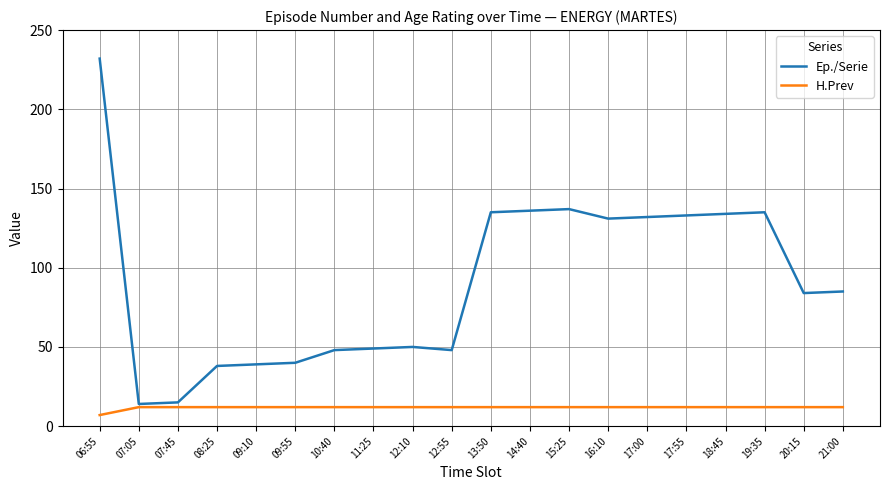

The Ep./Serie series shows 50 at 12:10. True or false?

True